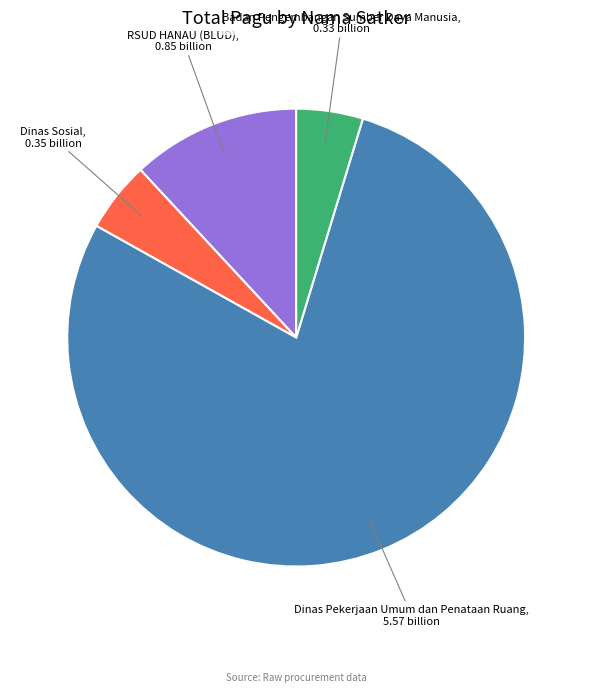

Is it true that RSUD HANAU (BLUD) is 12% of the pie?

True